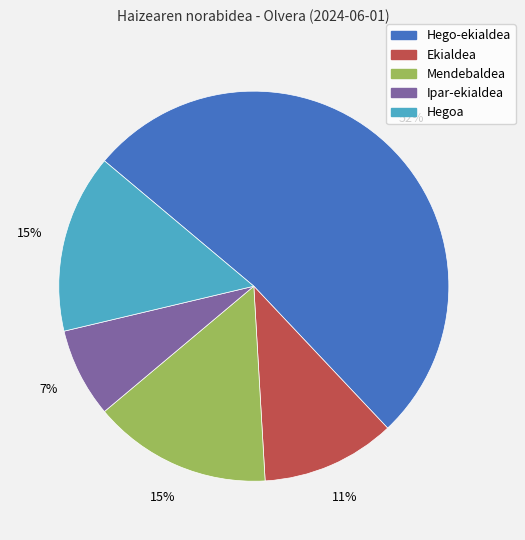

How many slices are in this pie chart?

5